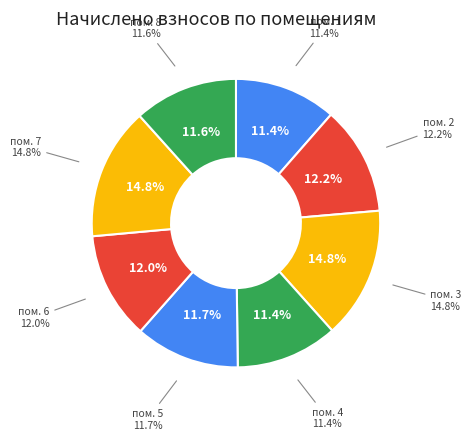

Approximately how many times larger is the value at 1 compared to 2?

0.9